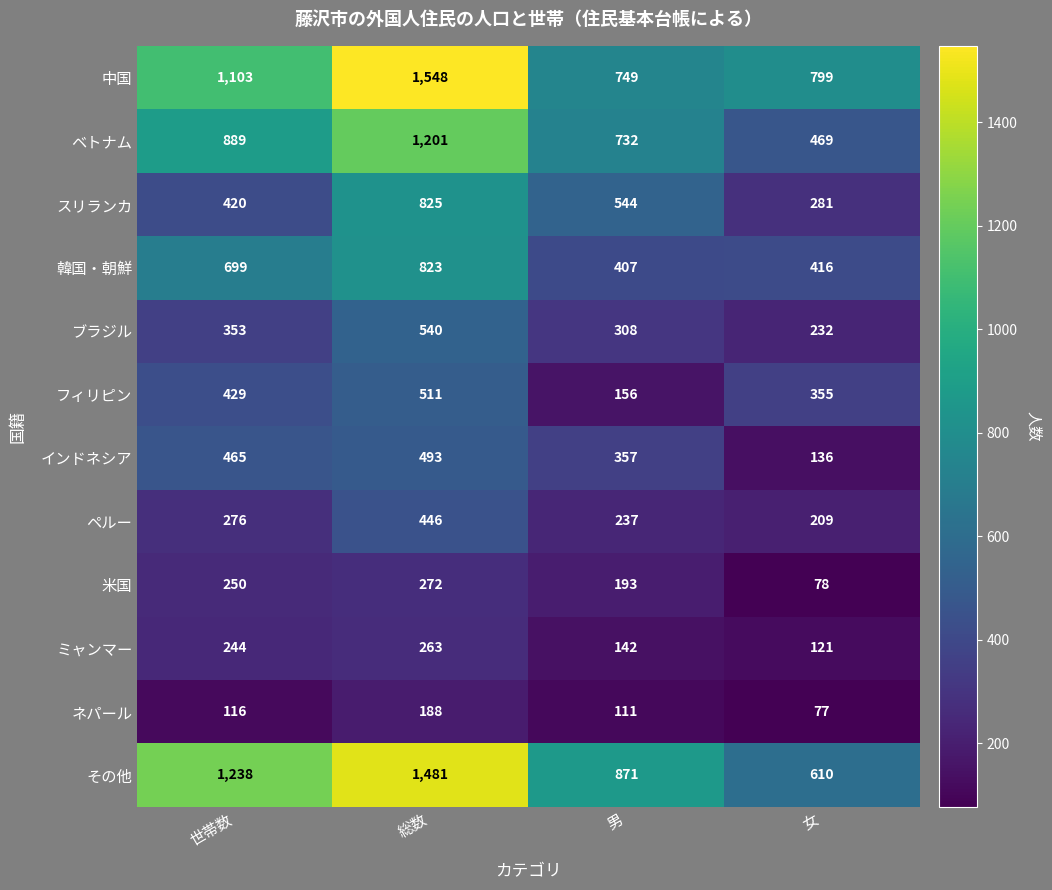

What is the difference between the highest and lowest values at 世帯数?

1122